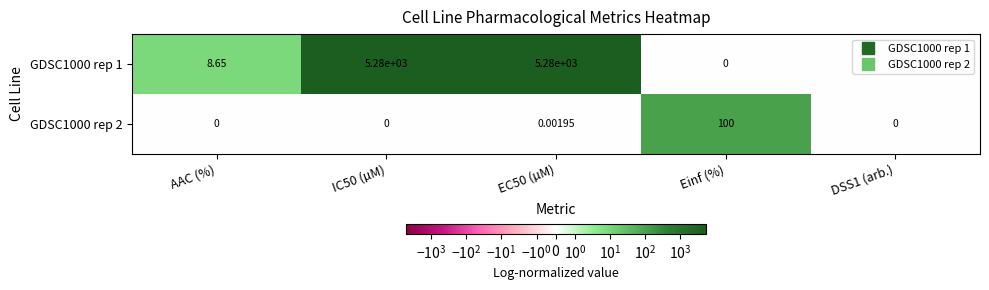

Which series has the largest total across all categories?

GDSC1000 rep 1